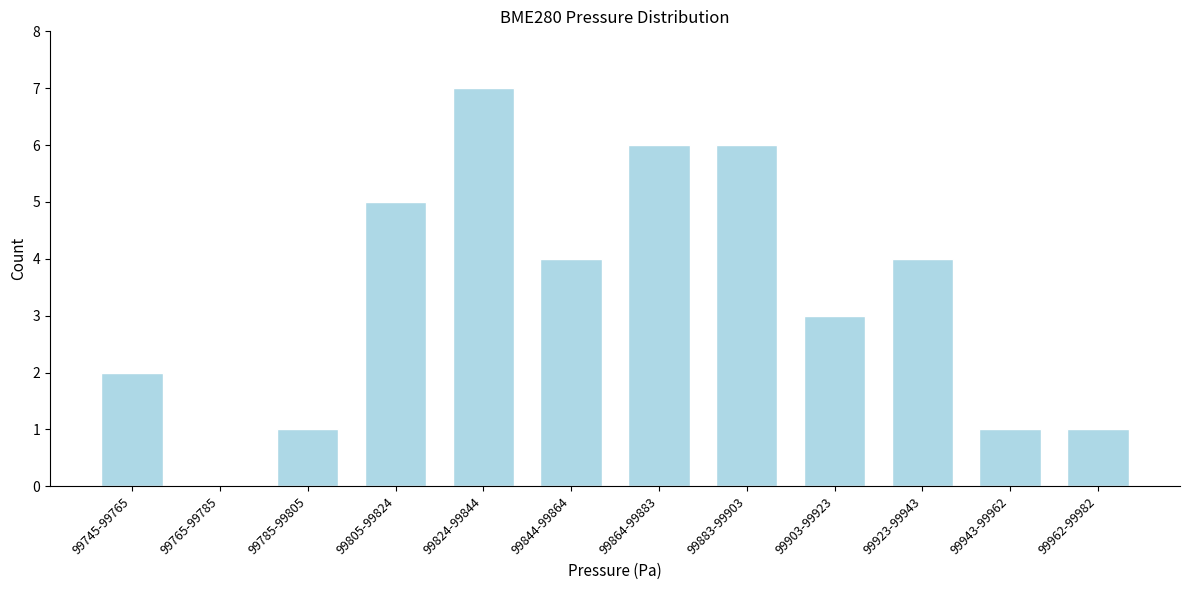

Reading left to right, transcribe all the data shown in this chart.

99745-99765=2	99765-99785=0	99785-99805=1	99805-99824=5	99824-99844=7	99844-99864=4	99864-99883=6	99883-99903=6	99903-99923=3	99923-99943=4	99943-99962=1	99962-99982=1